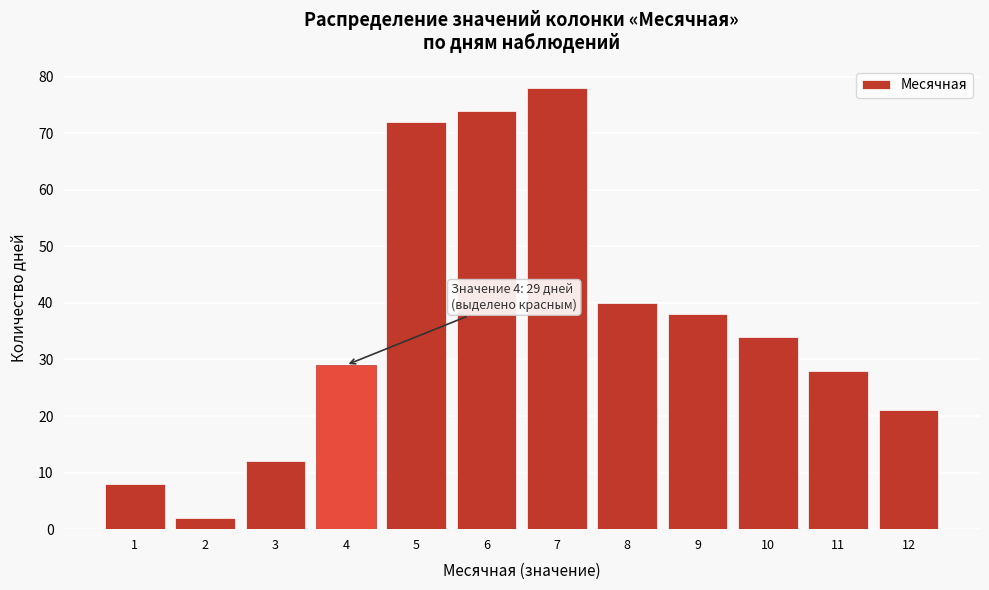

Reading left to right, list all the values displayed in this chart.

8	2	12	29	72	74	78	40	38	34	28	21